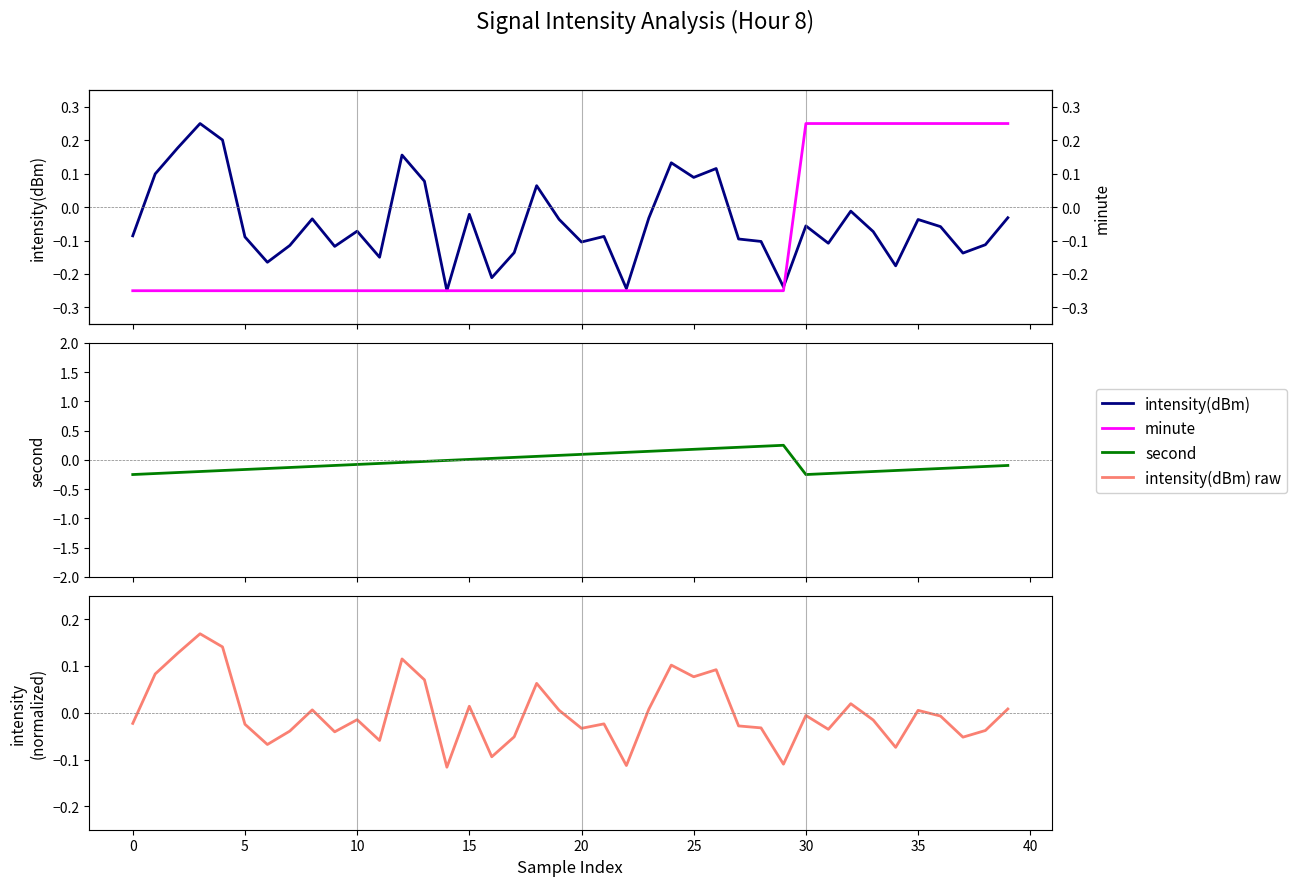

Which series has the widest spread of values?

intensity(dBm)